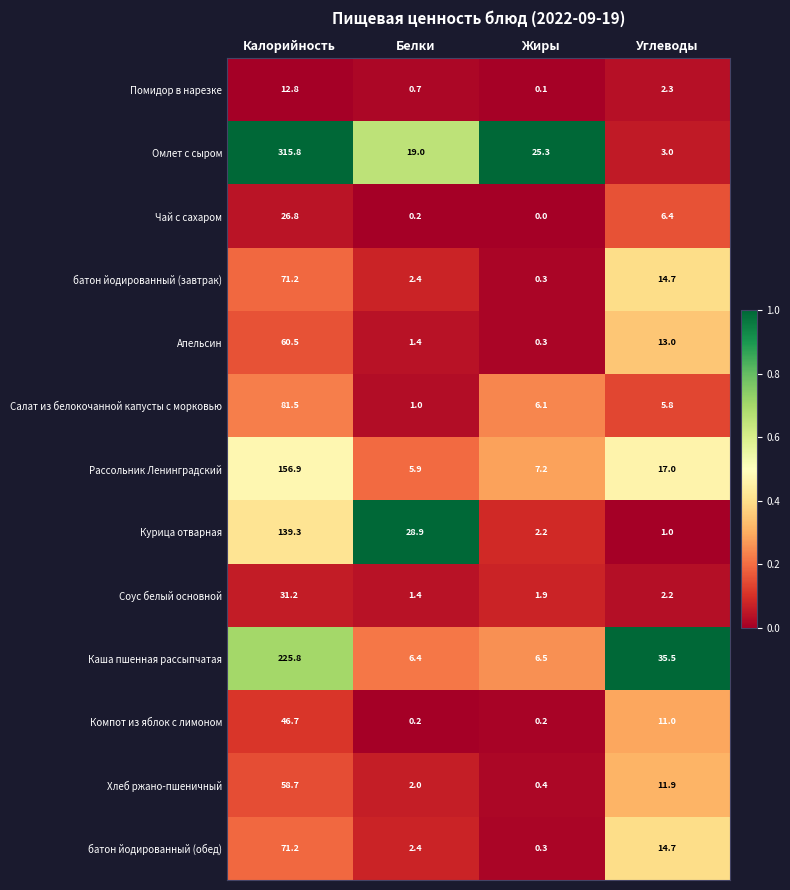

True or false: Соус белый основной has a value of 2.2 at Углеводы.

True